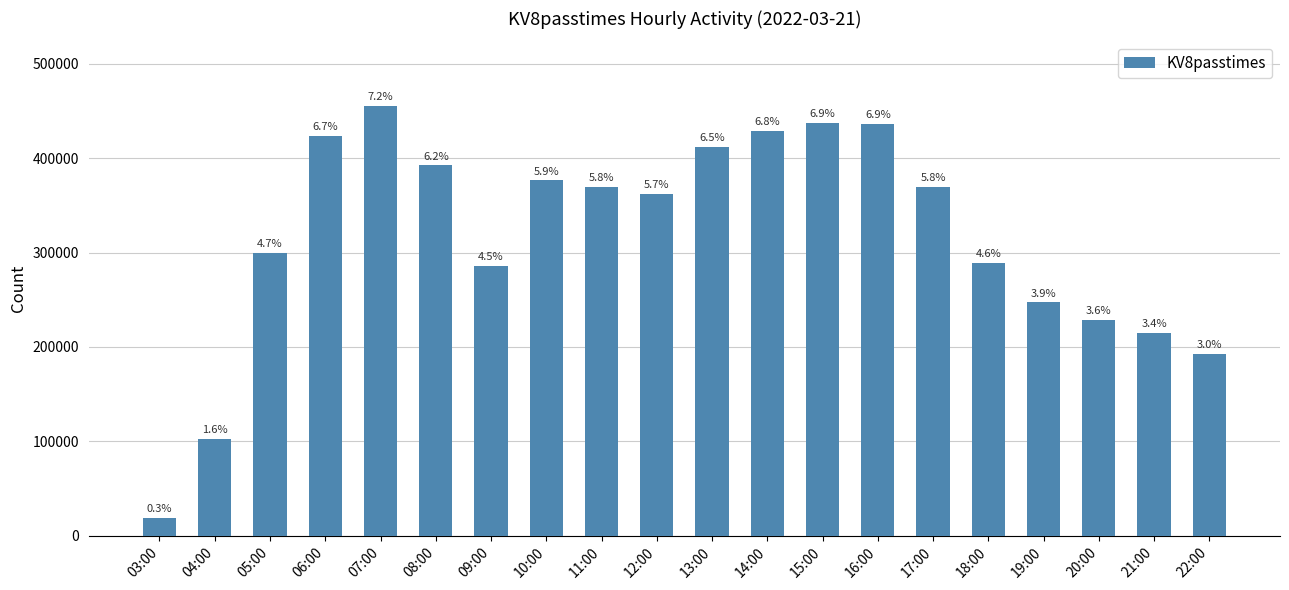

How many bars are there in total?

20